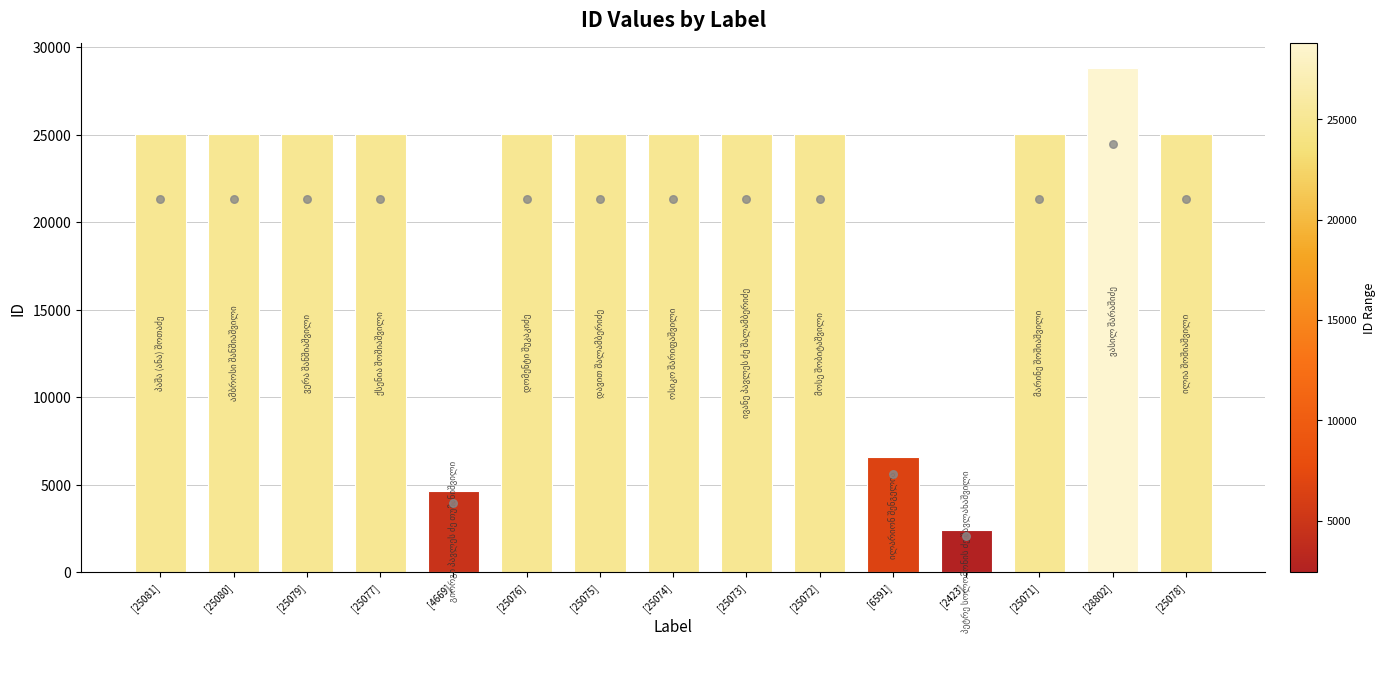

What is the change in value from [25081] to [2423]?

-22658